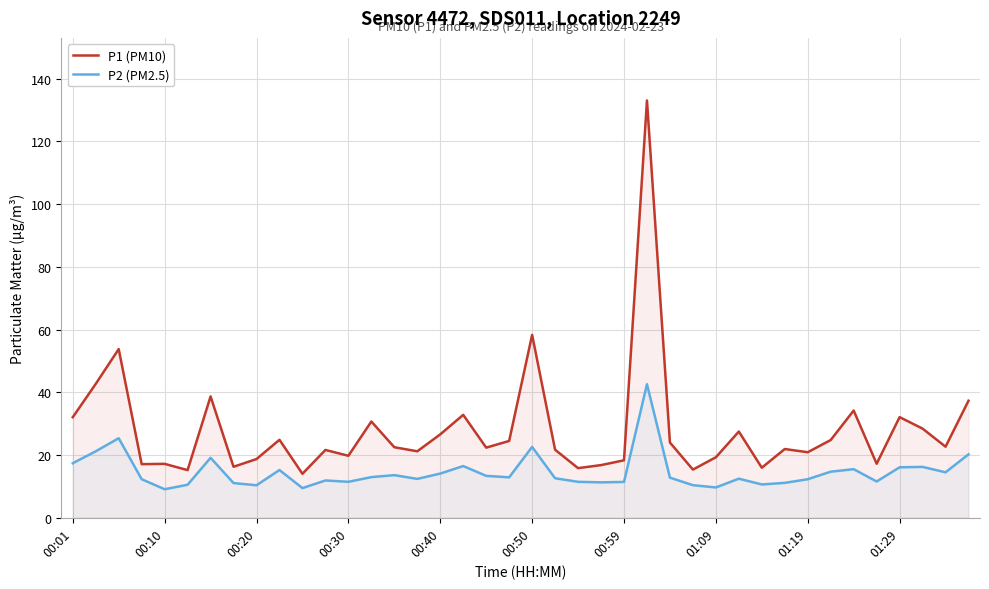

Rank the series by their maximum value, from lowest to highest.

P2 (PM2.5), P1 (PM10)